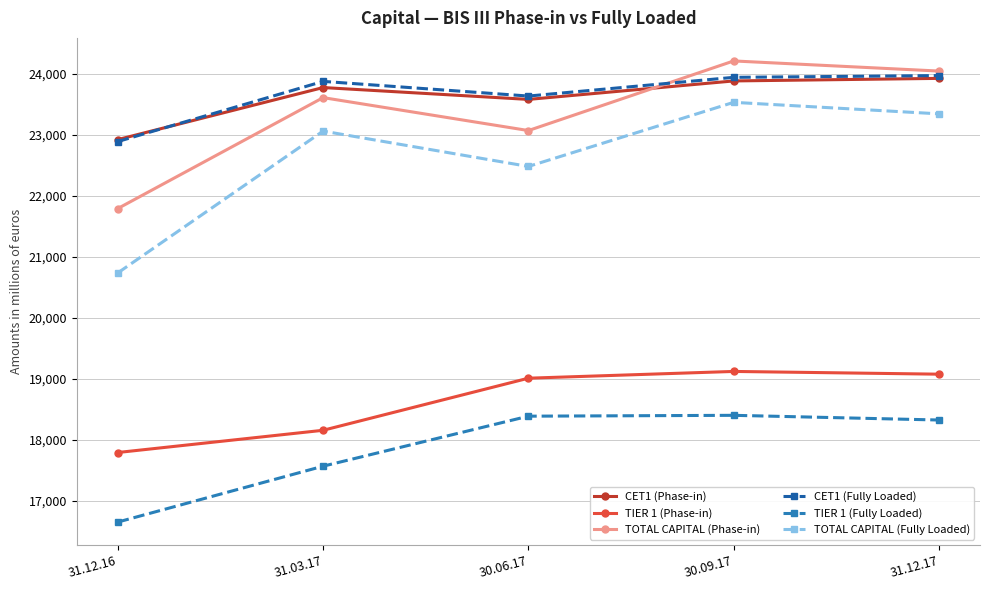

At which label does TIER 1 (Fully Loaded) first exceed 18322?

30.06.17